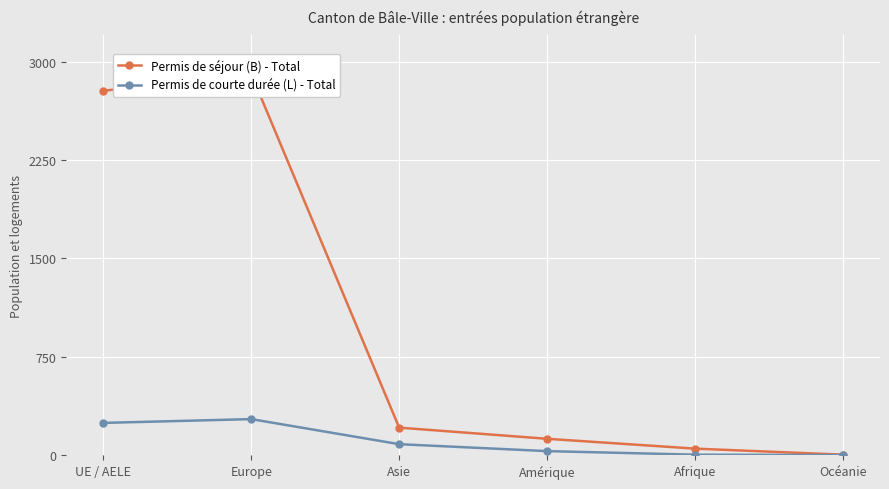

Rank the series by their maximum value, from lowest to highest.

Permis de courte durée (L) - Total, Permis de séjour (B) - Total